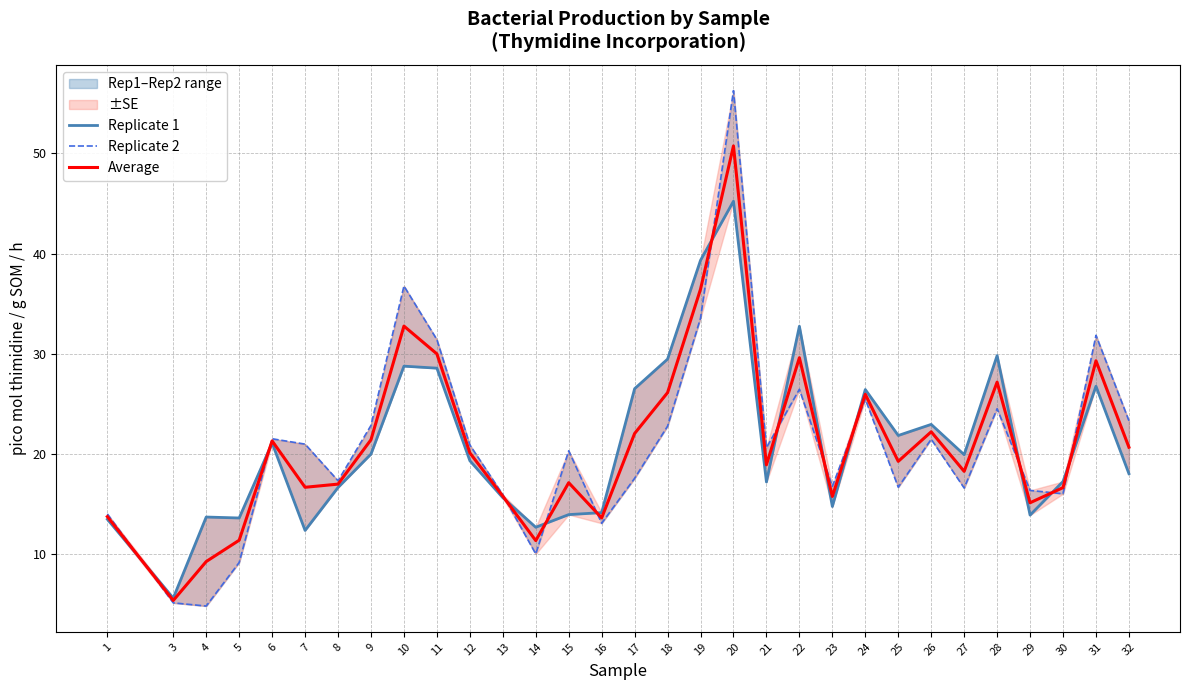

Reading left to right, list all the values displayed in this chart.

Replicate 1: 13.5	5.6	13.7	13.6	21.1	12.4	16.7	20.0	28.8	28.6	19.3	15.6	12.7	14.0	14.2	26.5	29.5	39.3	45.2	17.2	32.8	14.8	26.4	21.9	23.0	19.9	29.8	13.9	17.3	26.8	18.0
Replicate 2: 14.0	5.1	4.8	9.2	21.5	21.0	17.3	22.9	36.8	31.4	20.9	15.9	10.0	20.3	13.1	17.6	22.8	33.6	56.3	20.6	26.5	16.8	25.5	16.7	21.5	16.6	24.5	16.4	16.0	31.8	23.3
Average: 13.8	5.4	9.3	11.4	21.3	16.7	17.0	21.4	32.8	30.0	20.1	15.8	11.4	17.1	13.6	22.0	26.1	36.5	50.8	18.9	29.6	15.8	26.0	19.3	22.2	18.3	27.2	15.1	16.6	29.3	20.7